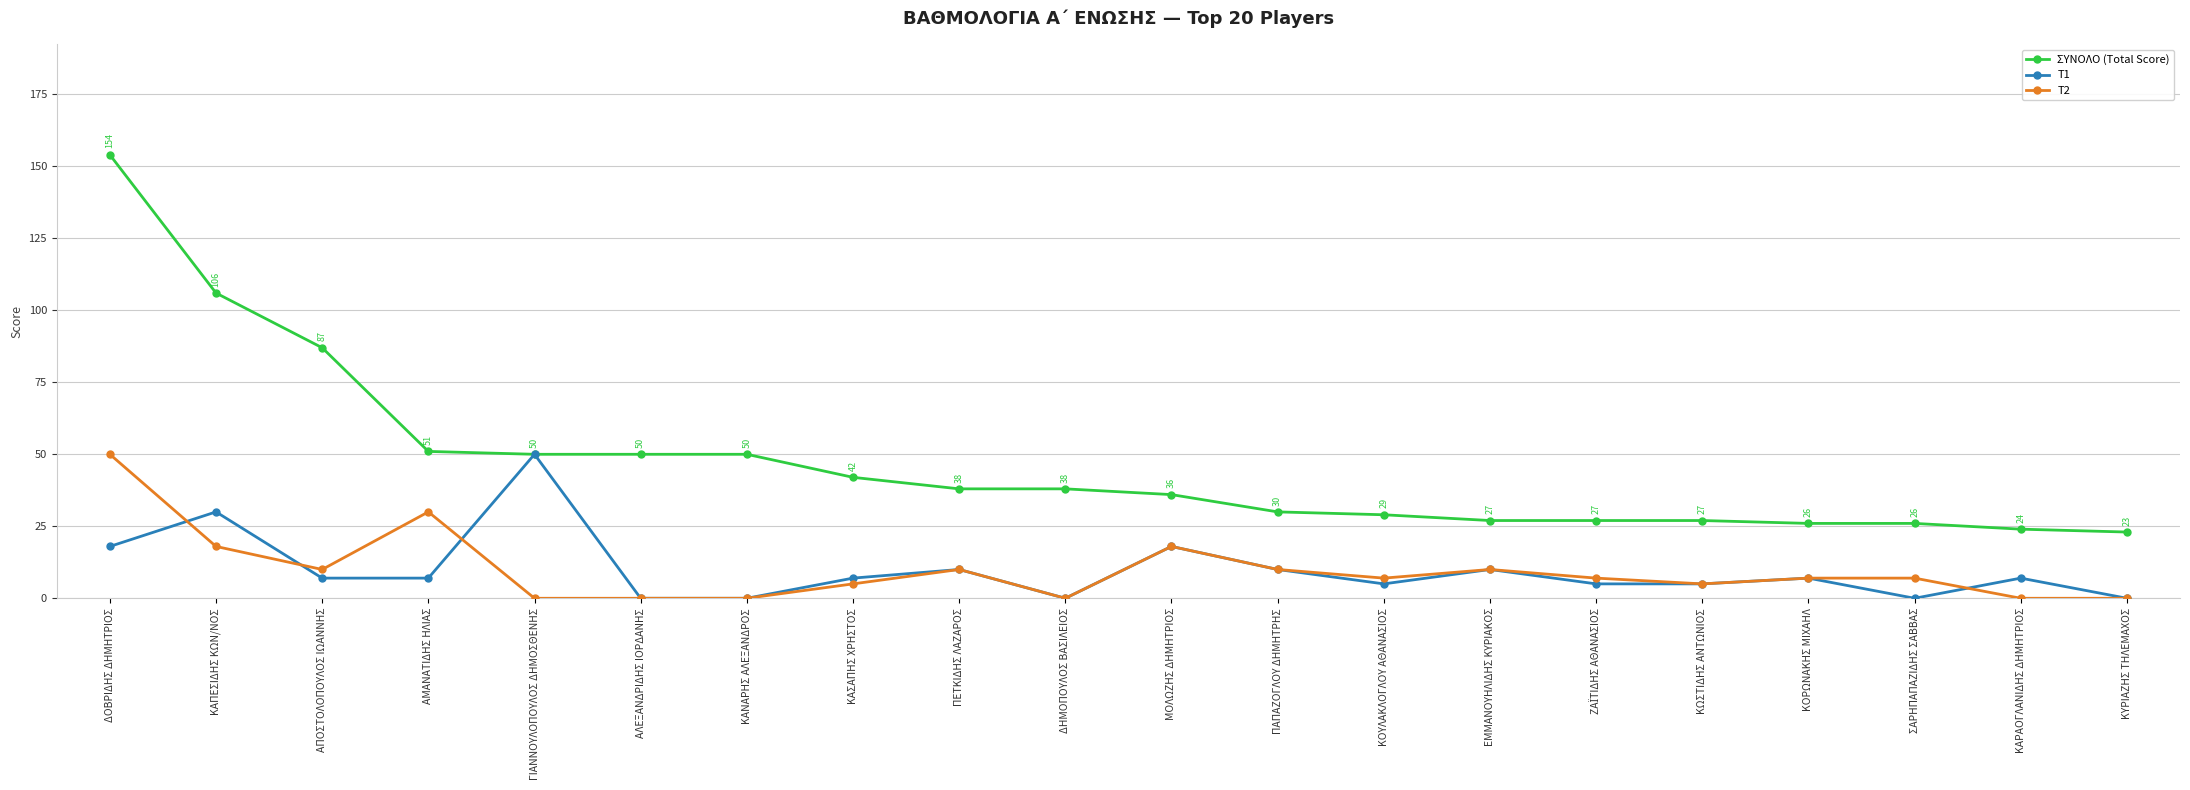

Between ΑΜΑΝΑΤΙΔΗΣ ΗΛΙΑΣ and ΚΩΣΤΙΔΗΣ ΑΝΤΩΝΙΟΣ, which series saw the biggest shift?

T2